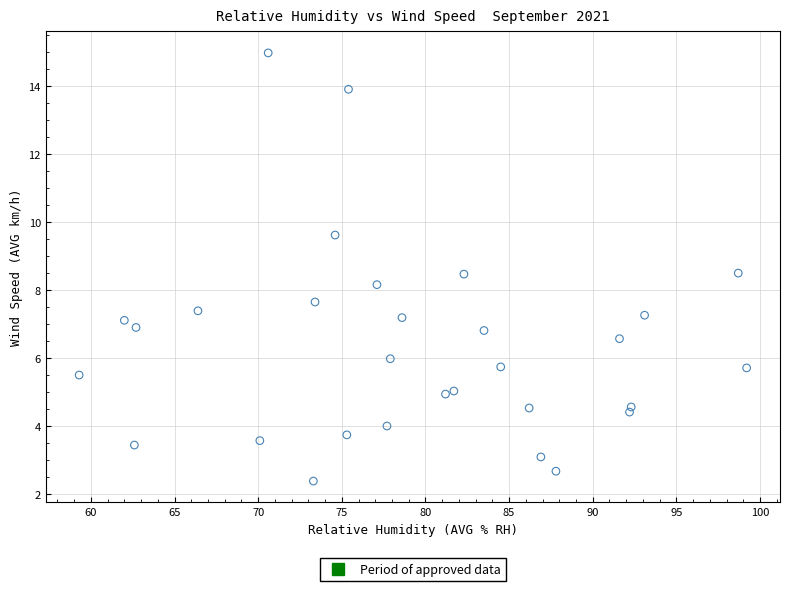

What Y value in the scatter plot is closest to 8?

8.2